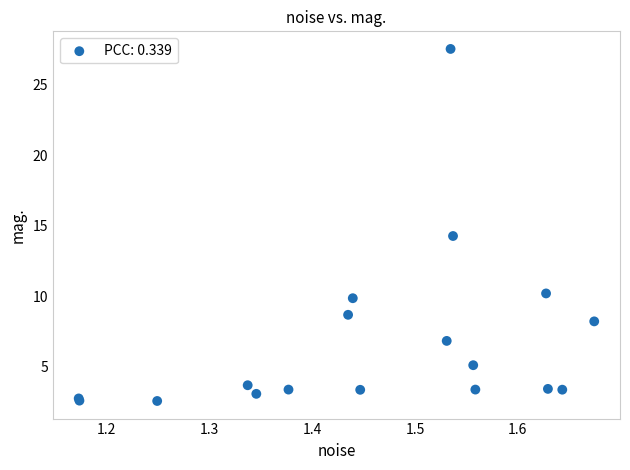

What Y value in the scatter plot is closest to 15?

14.3